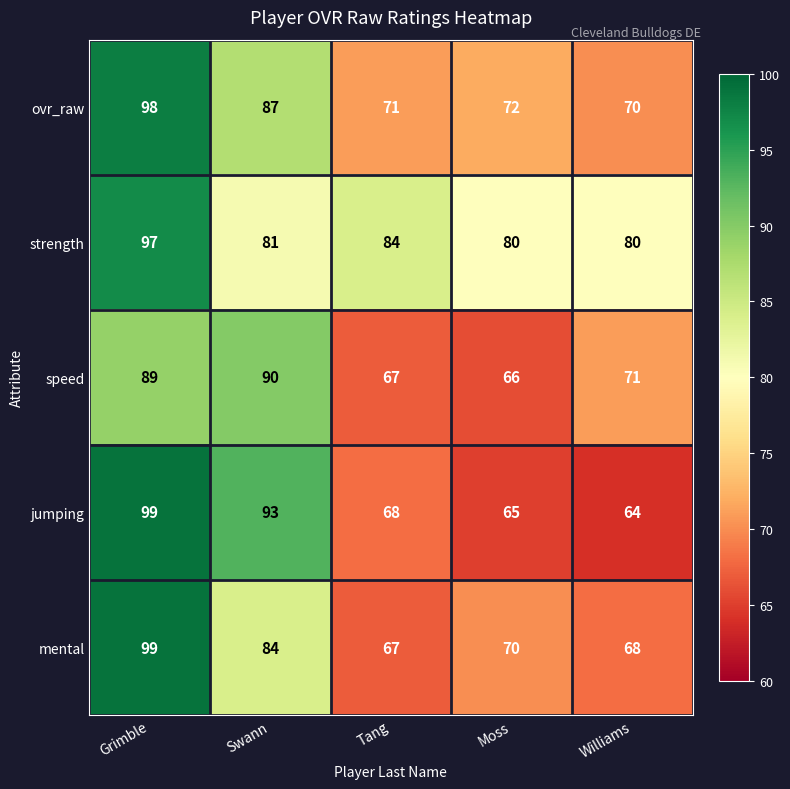

Is it true that mental equals 68 at Williams?

True